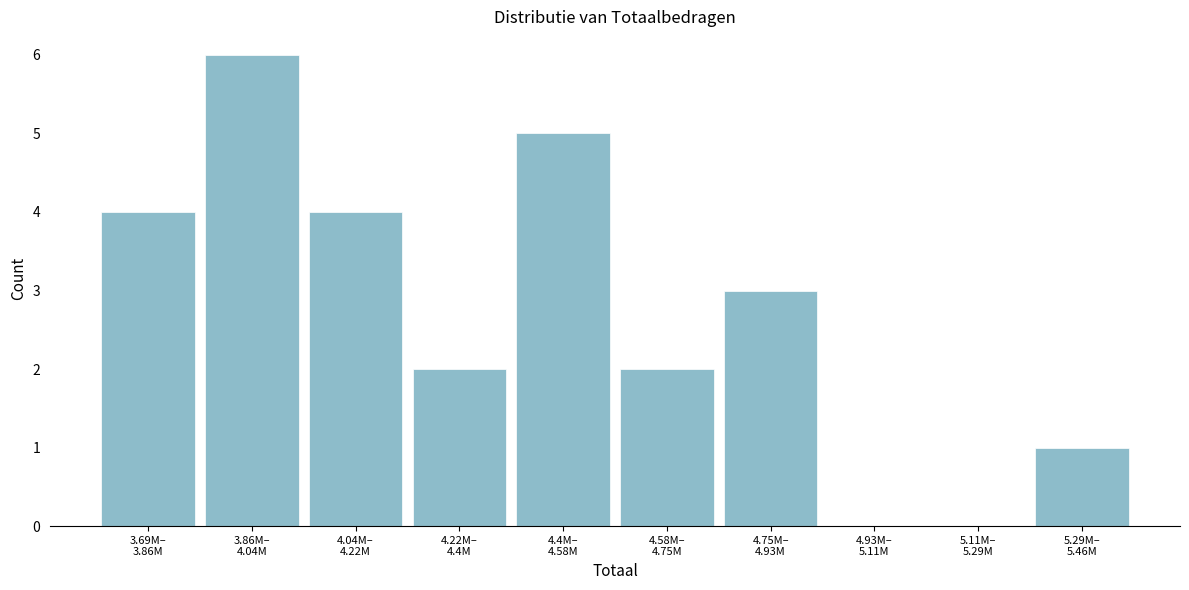

What is the sum of all values?

27